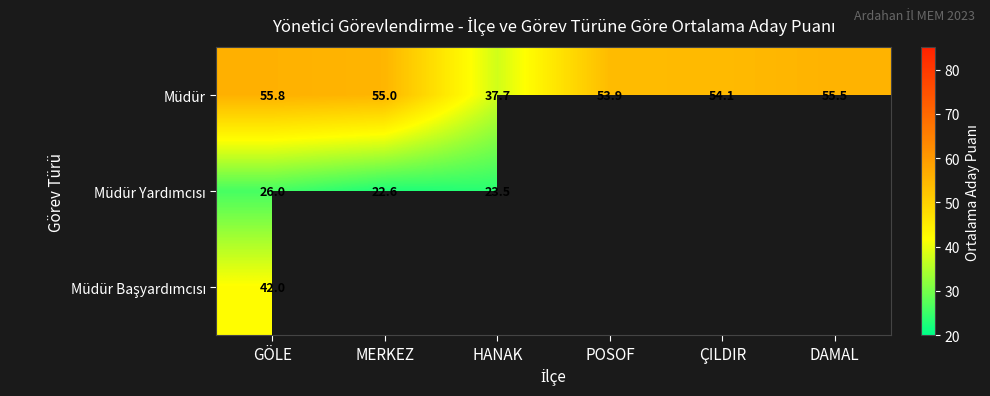

Where is Müdür nearest to the value 46?

POSOF